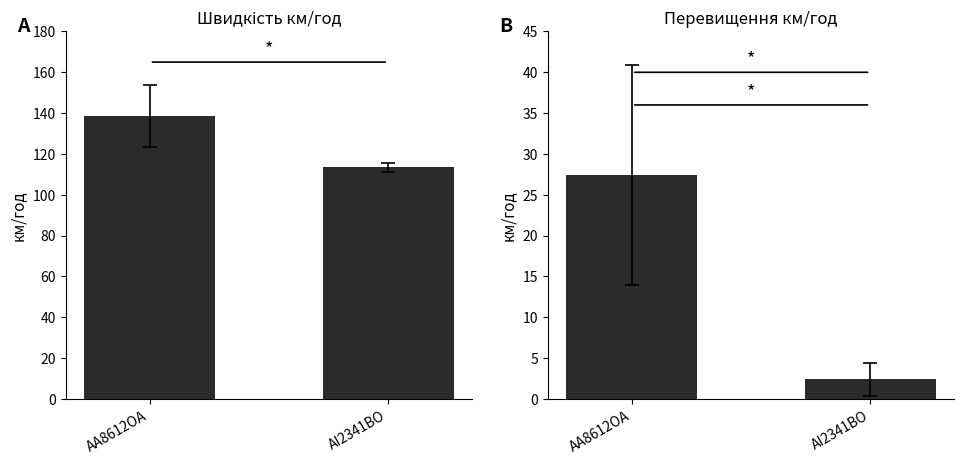

What is the greatest value displayed?

138.4